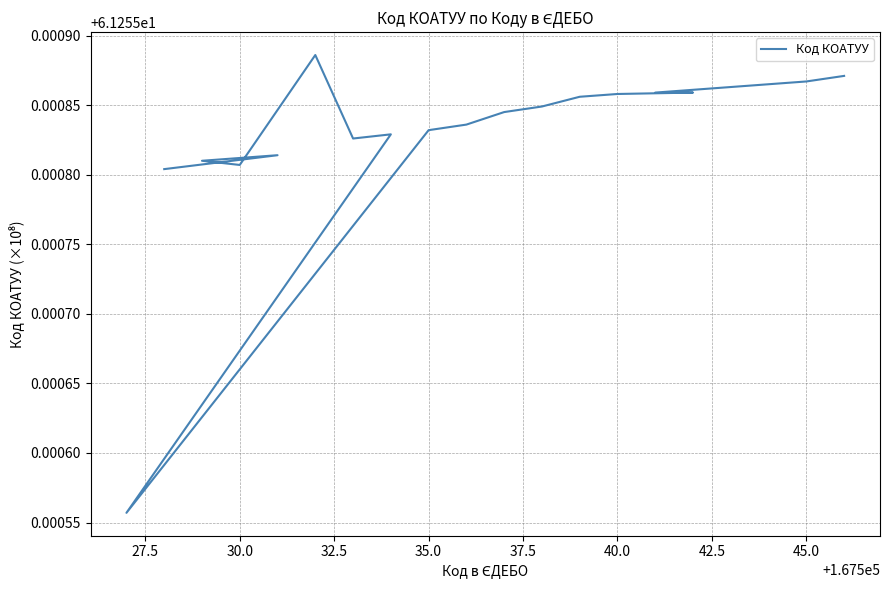

What is the sum of all values?

1225.1